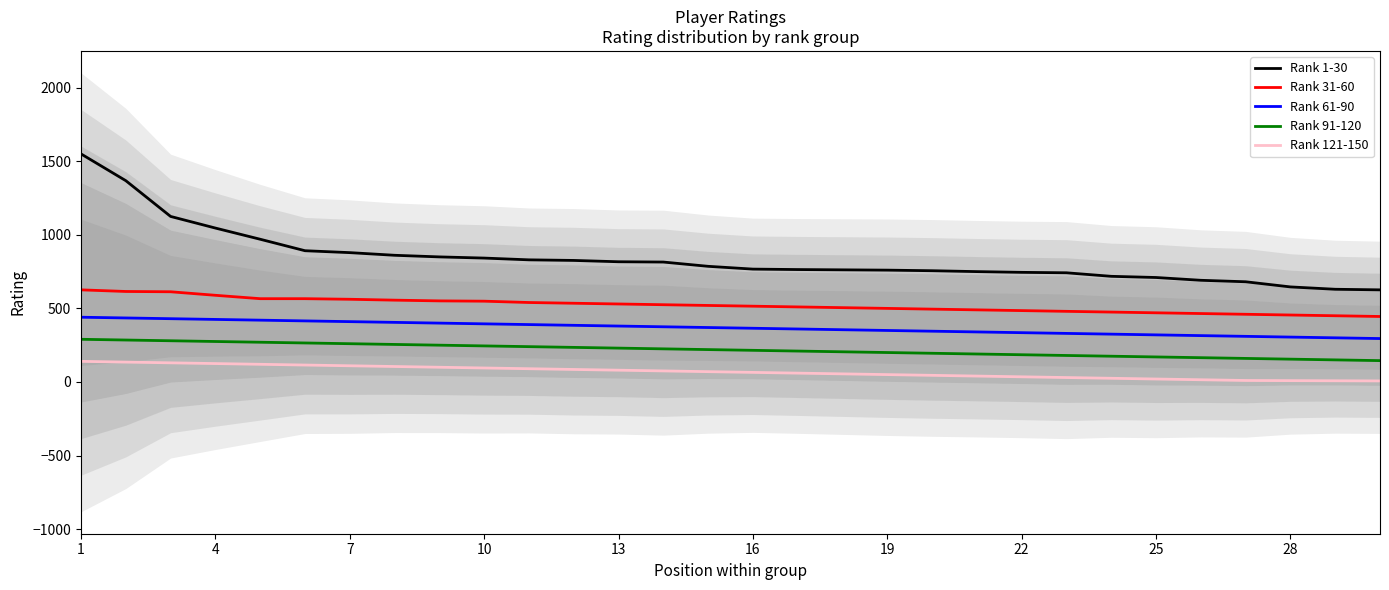

True or false: Rank 121-150 has more than 1 points higher than both neighbors.

False